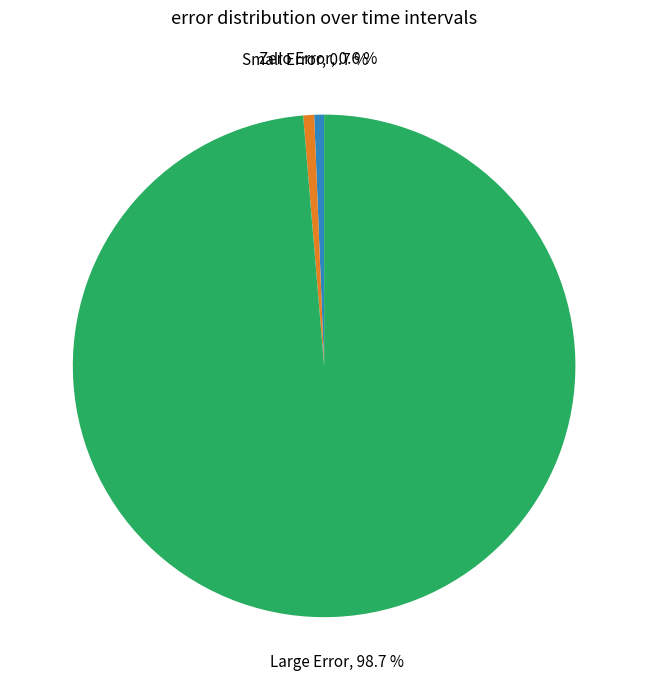

To the nearest percent, what is the average slice percentage?

33%